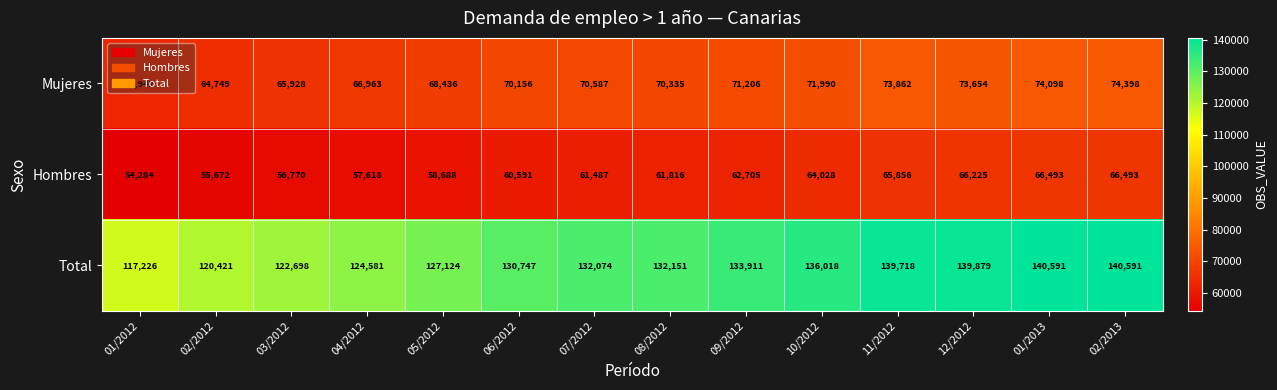

What is the sum of the Hombres values at 08/2012 and 03/2012?

118586